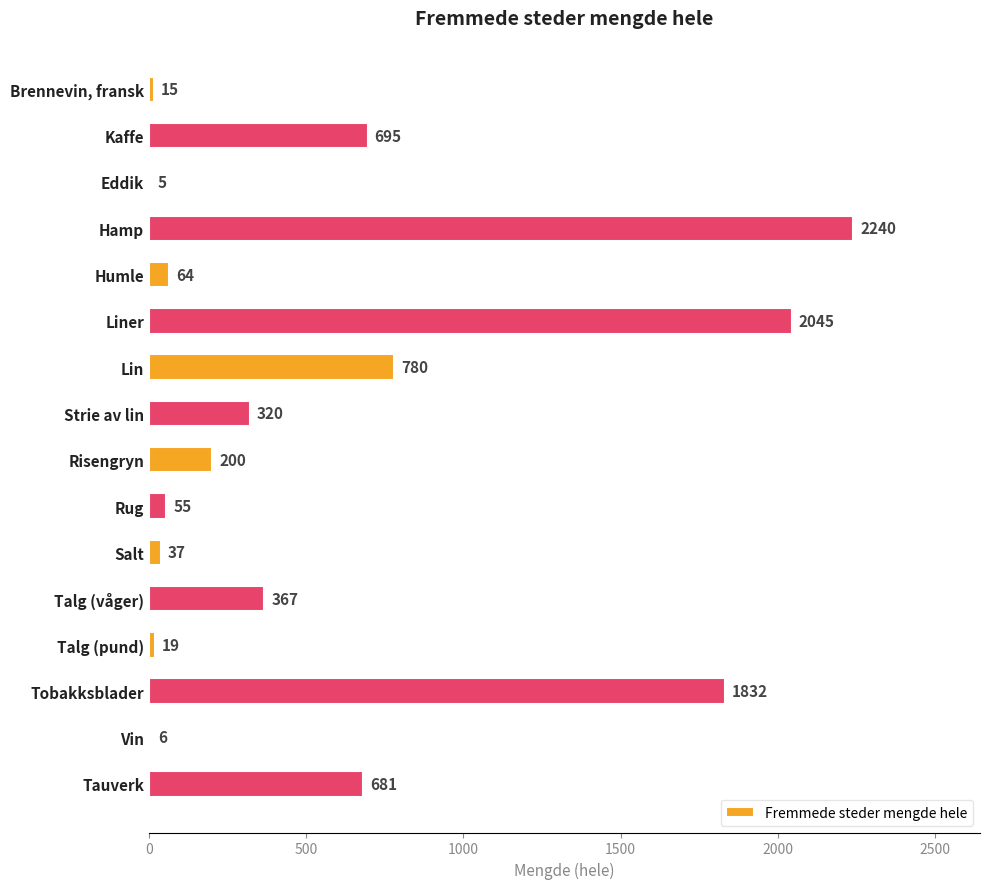

Where is the data nearest to the value 1122?

Lin